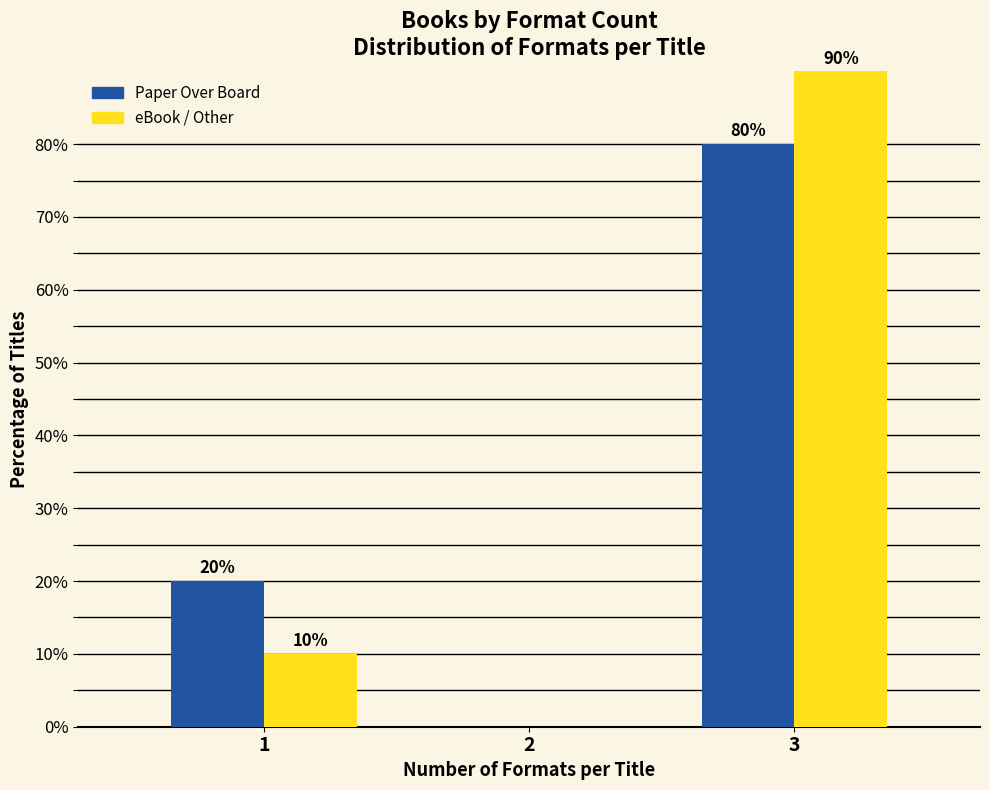

Reading left to right, transcribe all the data shown in this chart.

Paper Over Board: 1=20	2=0	3=80
eBook / Other: 1=10	2=0	3=90